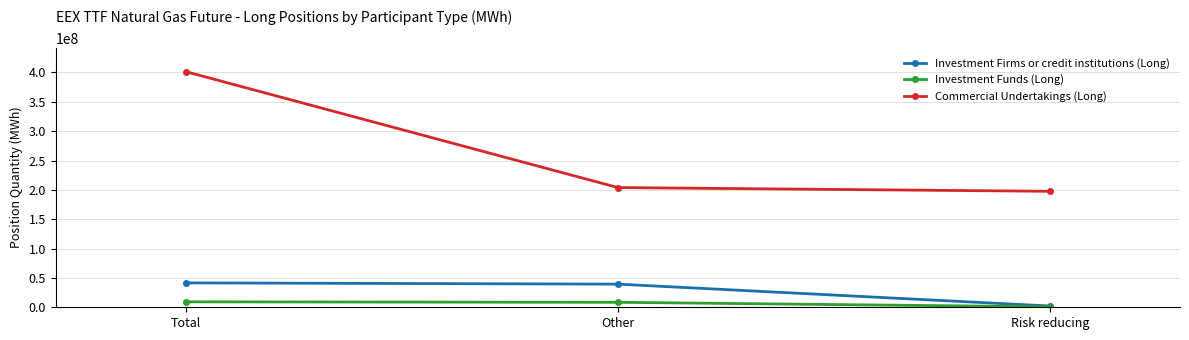

What is the label of the 3rd point from the left?

Risk reducing